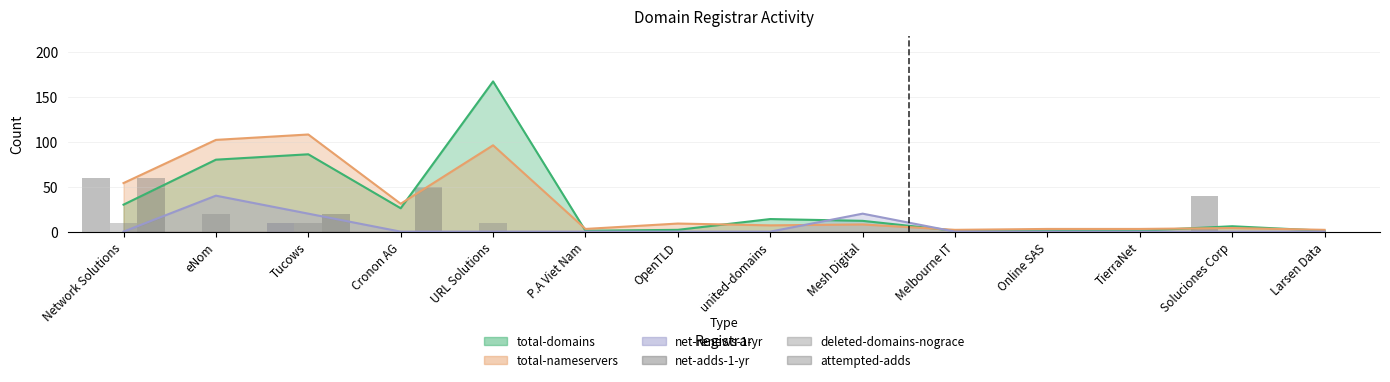

True or false: net-adds-1-yr has a value of 4 at Tucows.

False